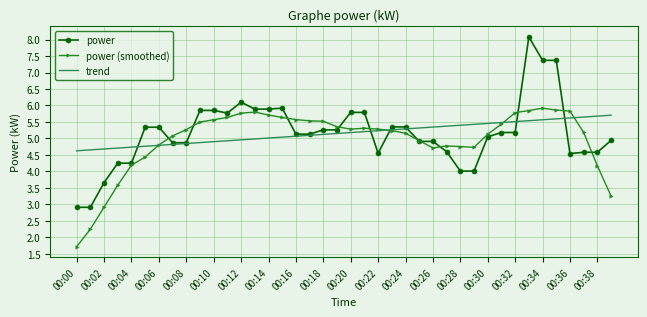

What is the maximum value for trend?

5.7